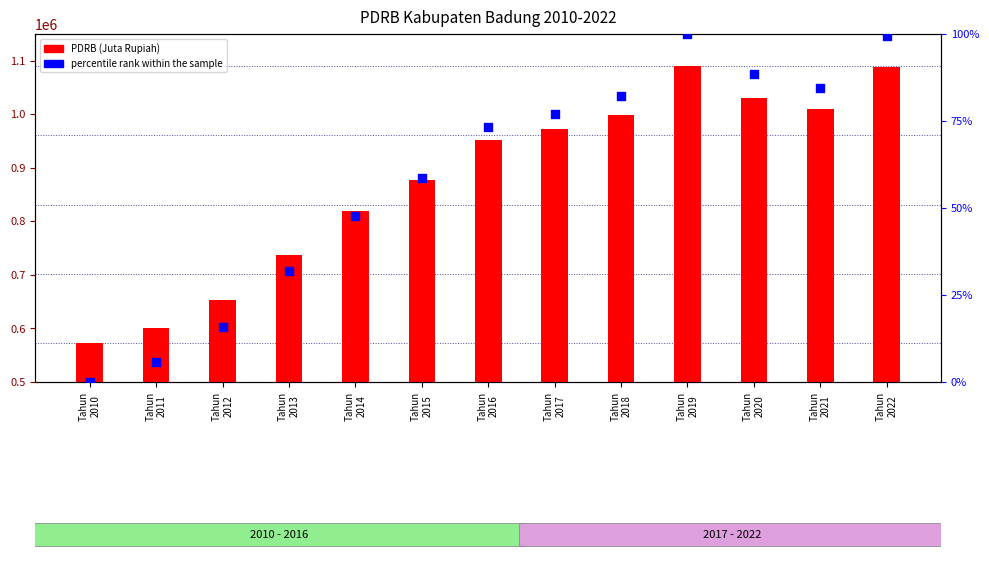

Which series has the largest total across all categories?

PDRB (Juta Rupiah)